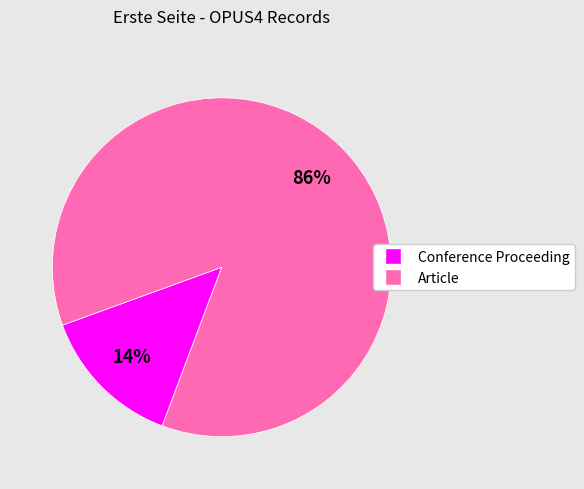

To the nearest percent, what is the average slice percentage?

50%